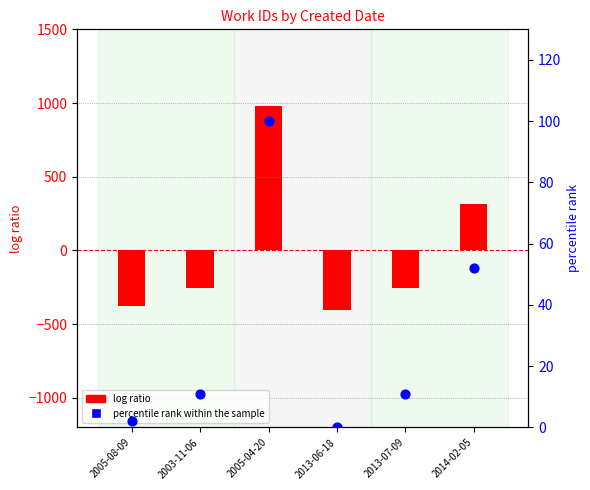

Is the value of percentile rank within the sample at 2013-07-09 greater than the value of log ratio at 2013-06-18?

Yes